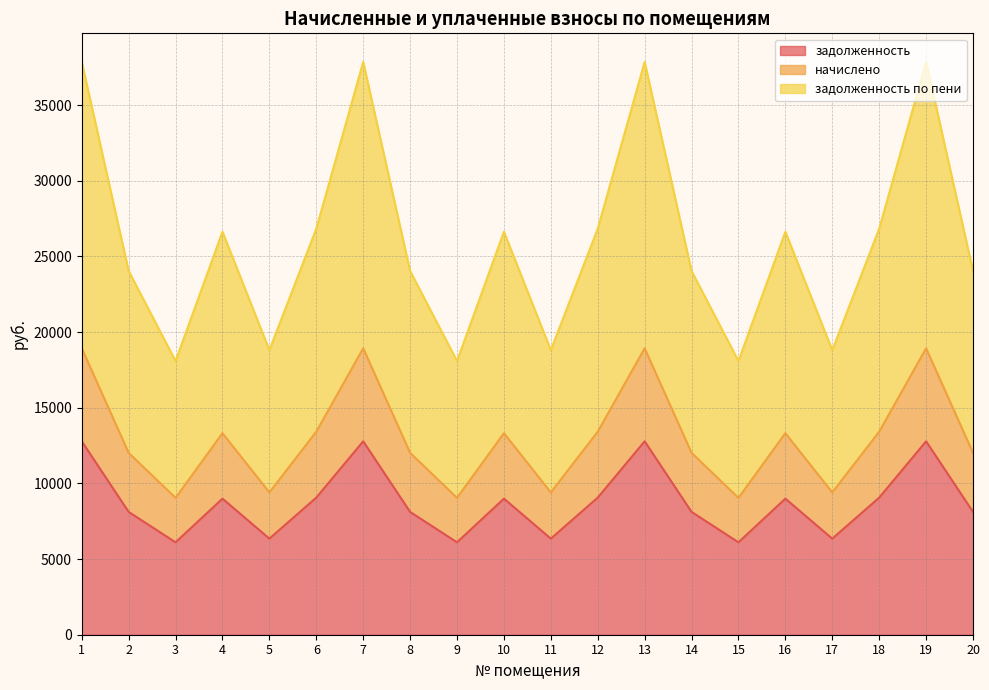

How many interior local peaks does the начислено series have?

6